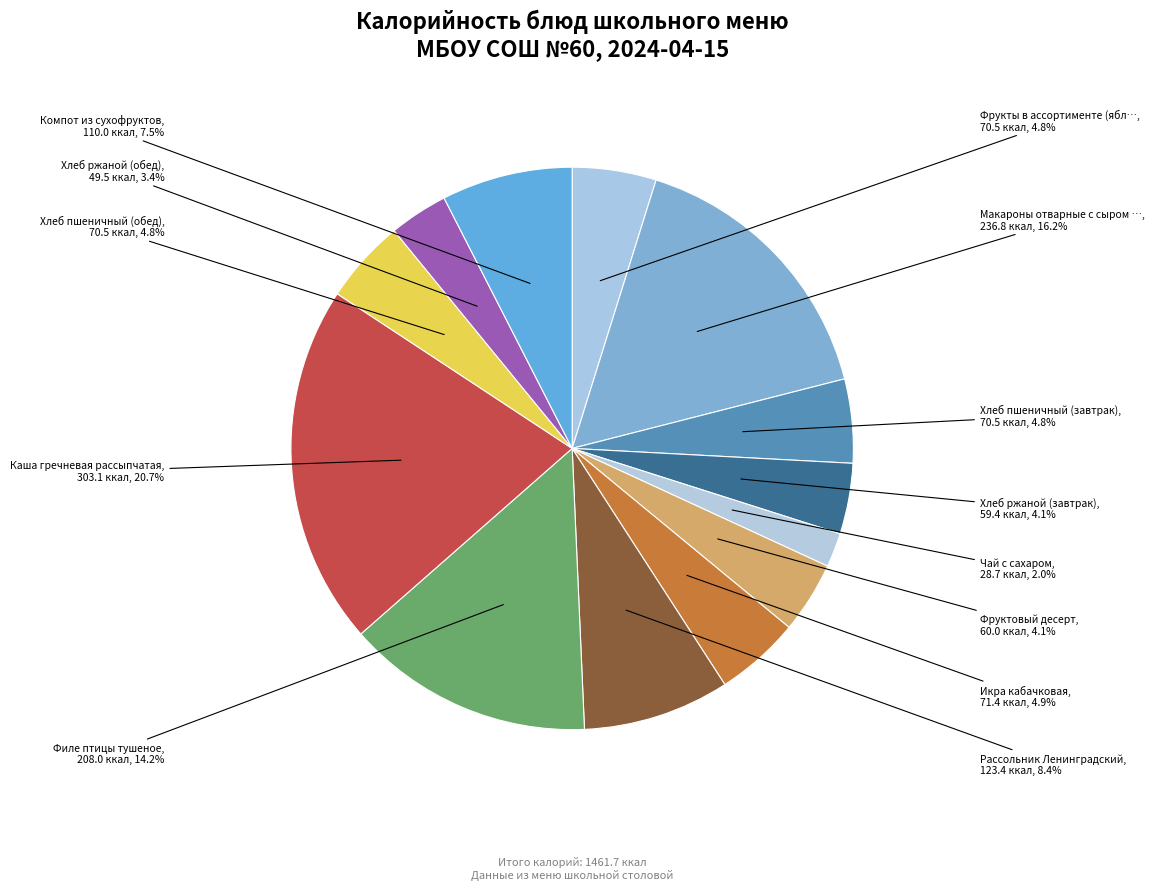

What is the smallest slice in the pie chart?

Чай с сахаром